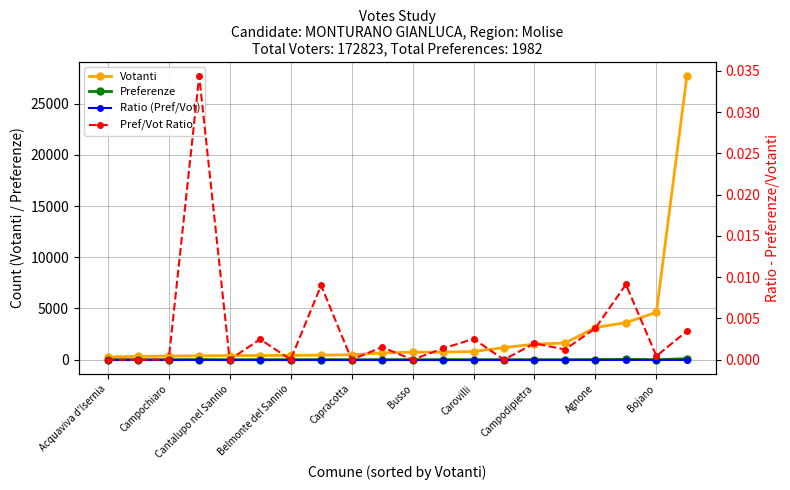

Does the chart display data point markers on the line(s)?

Yes